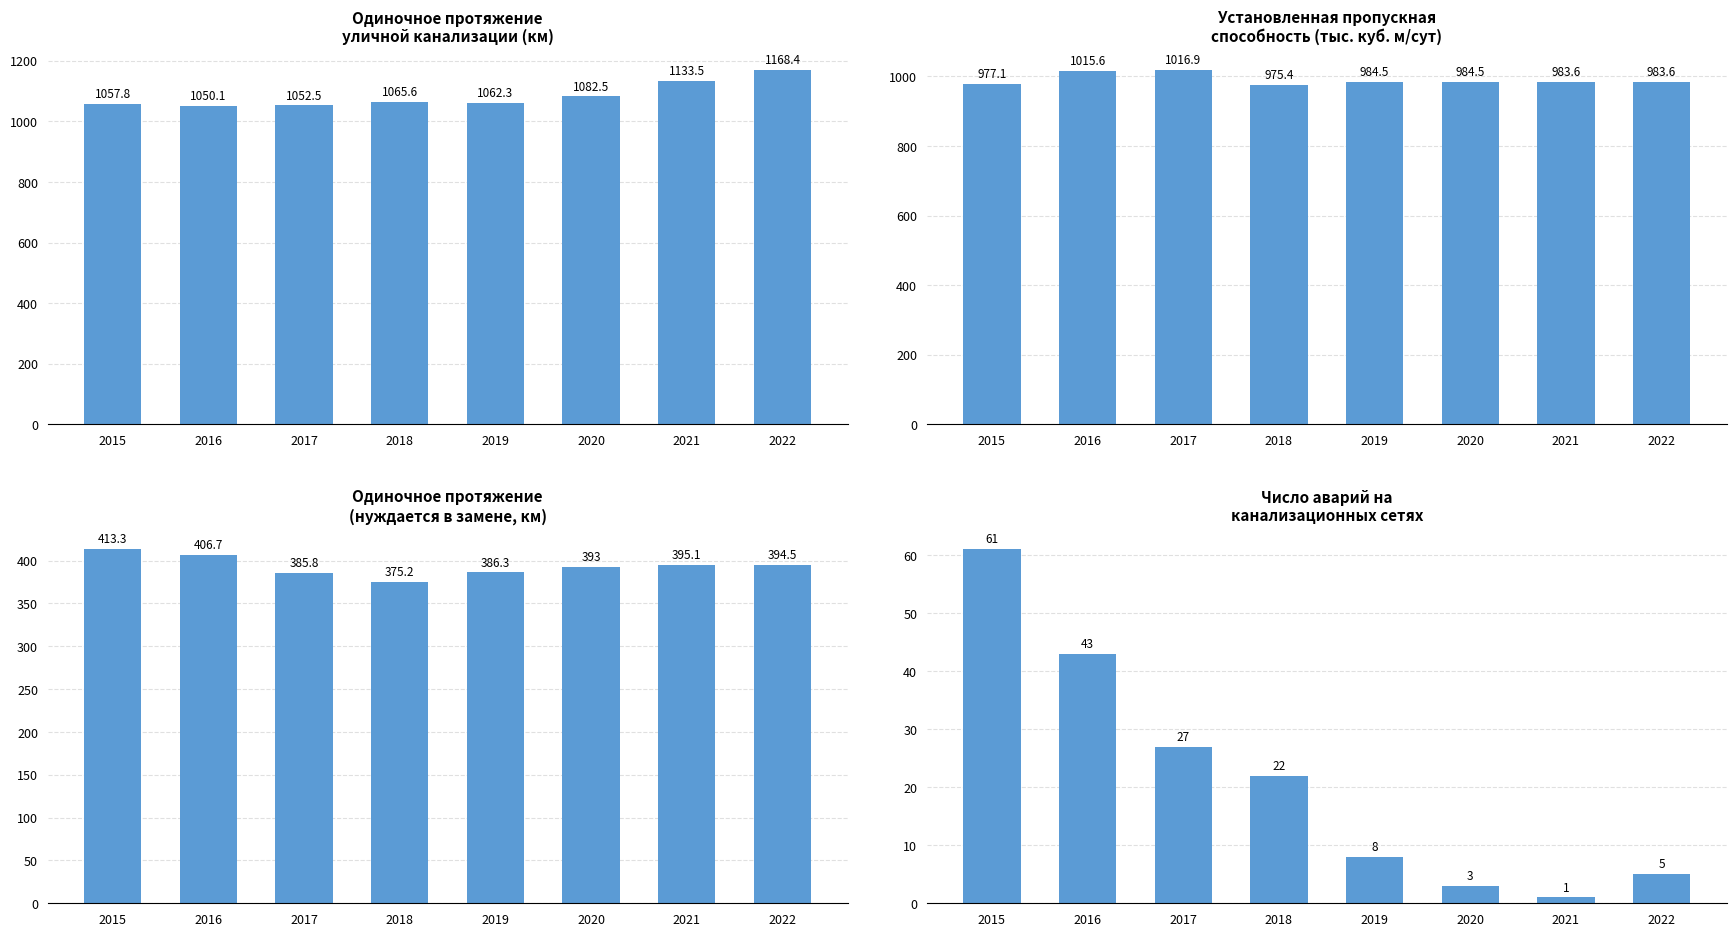

At which category is the sum across all series the highest?

2022